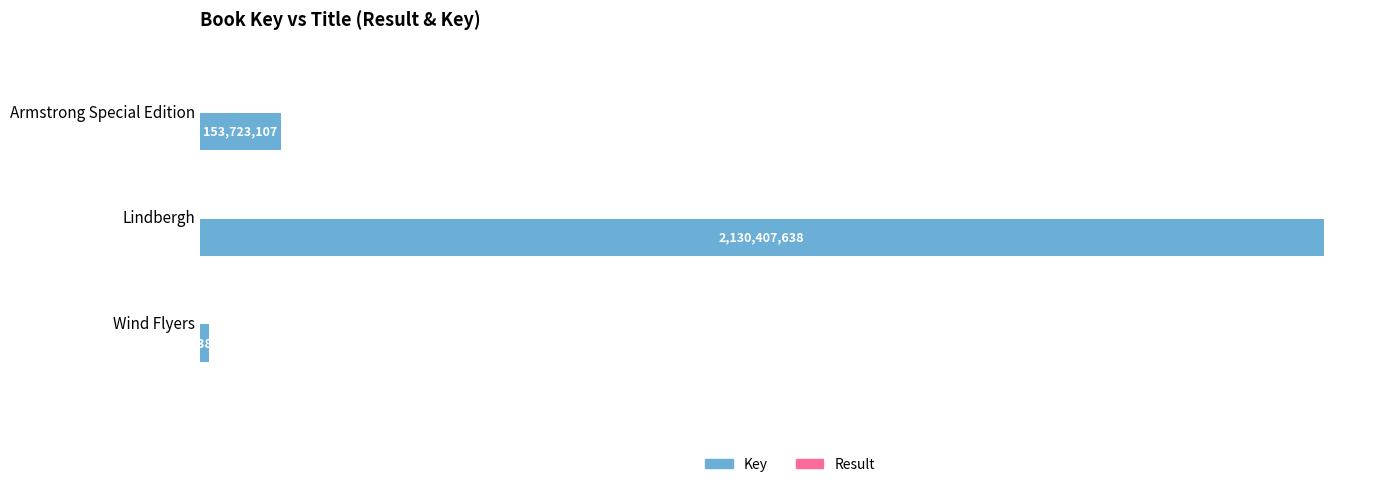

At how many categories does at least one series exceed 987861929?

1